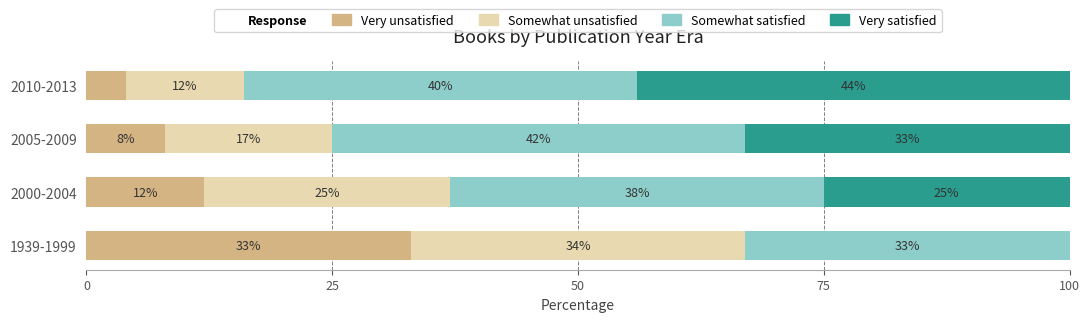

Read the Very unsatisfied value at 1939-1999.

33